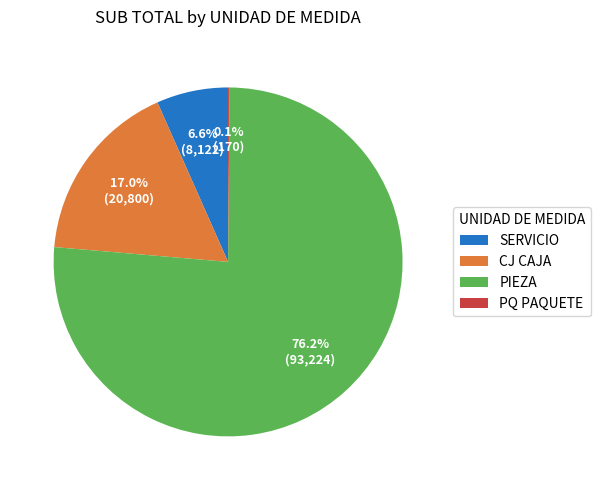

Which slice is the largest?

PIEZA